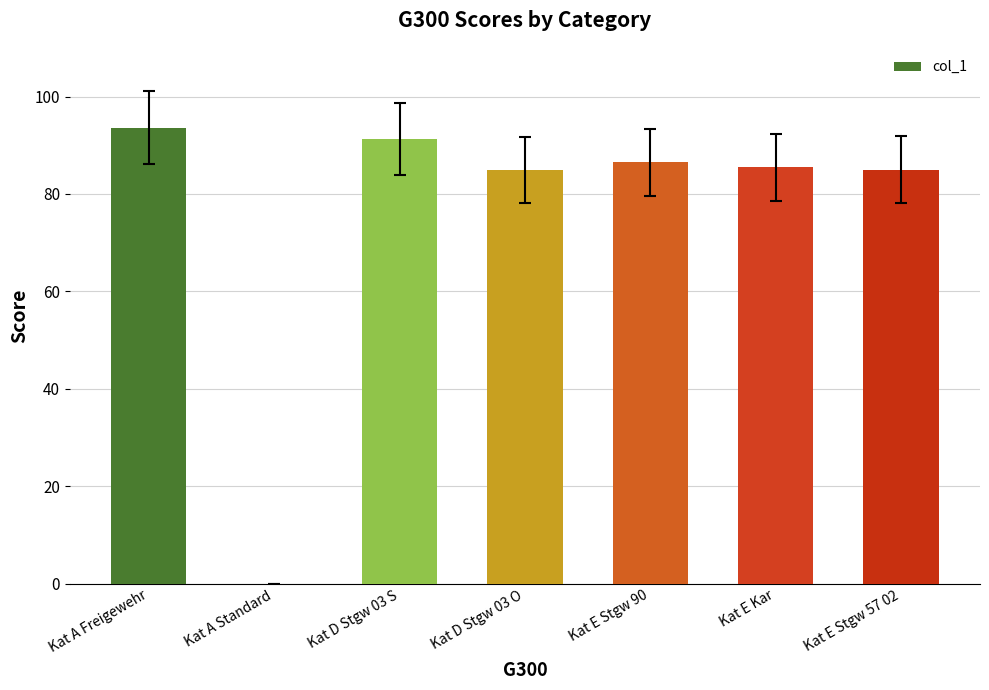

What is the sum of the values at Kat E Stgw 90 and Kat E Kar?

172.0